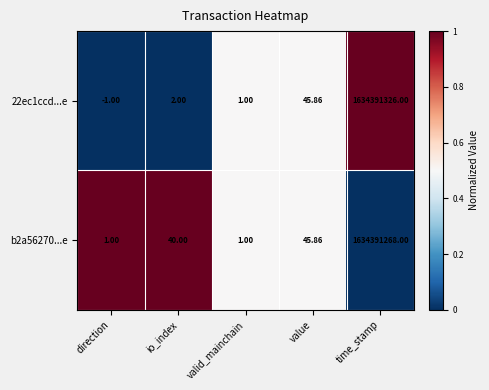

How many positive values does the 22ec1ccd...e series have?

4